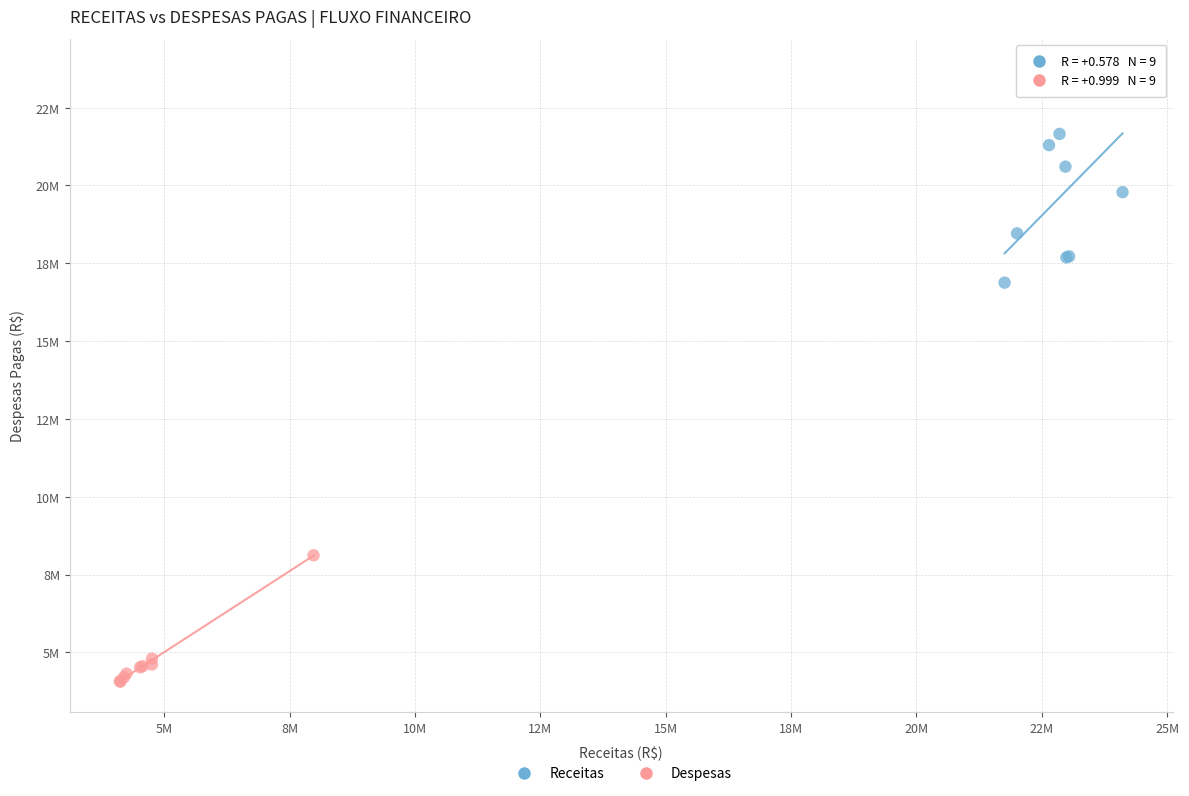

Which series contains the lowest Y value?

Despesas